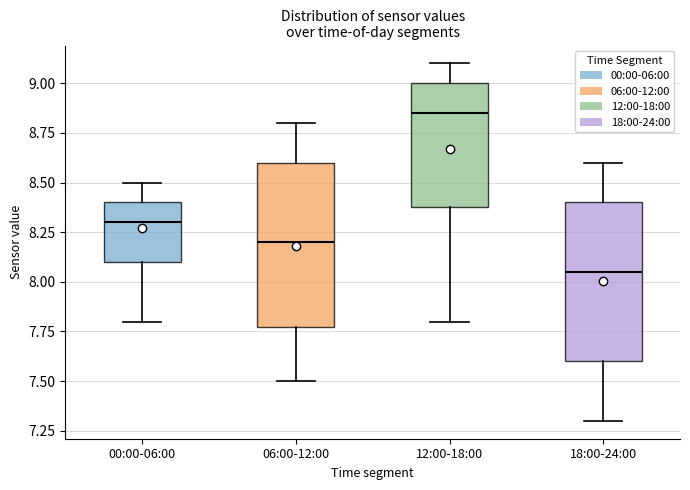

Where is the upper edge of the box for 06:00-12:00 on the y-axis? The values are not printed on the chart, so give them approximately, as read against the axis.

8.60